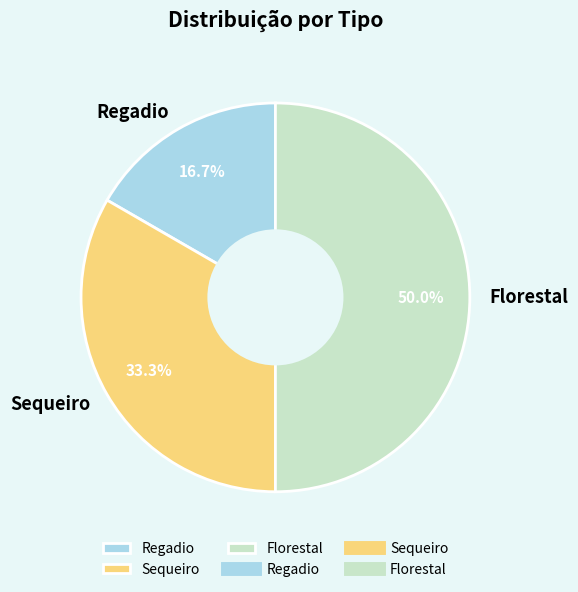

Rank the categories by value from lowest to highest.

Regadio, Sequeiro, Florestal